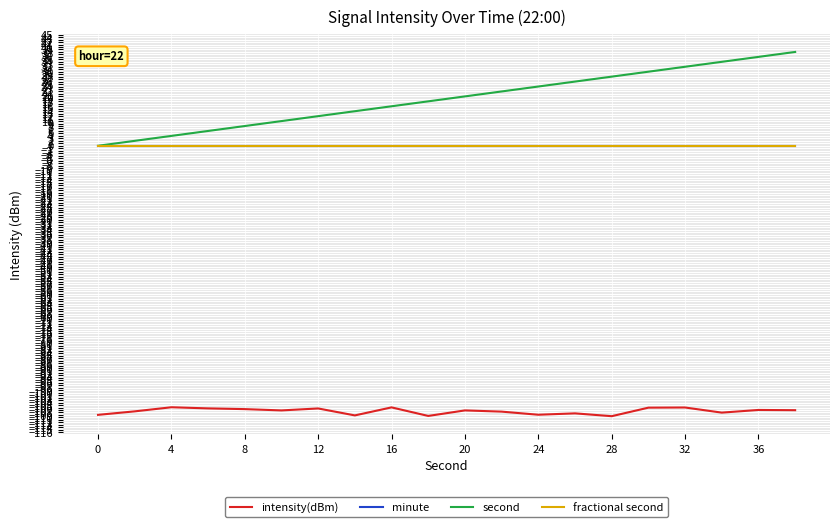

At which label does second reach its minimum?

0